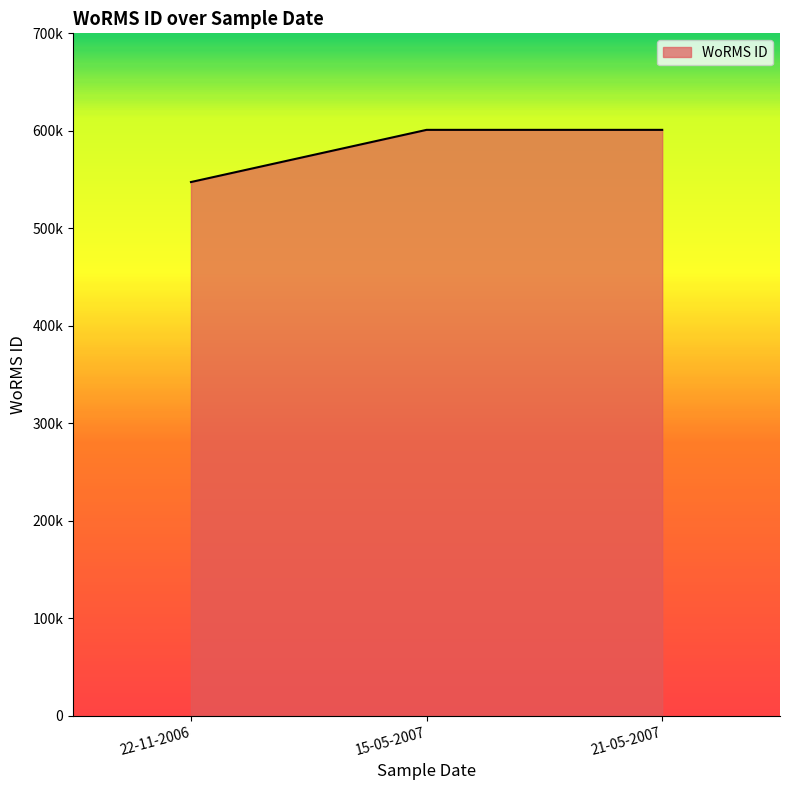

At which category does the chart reach its minimum across all series?

22-11-2006